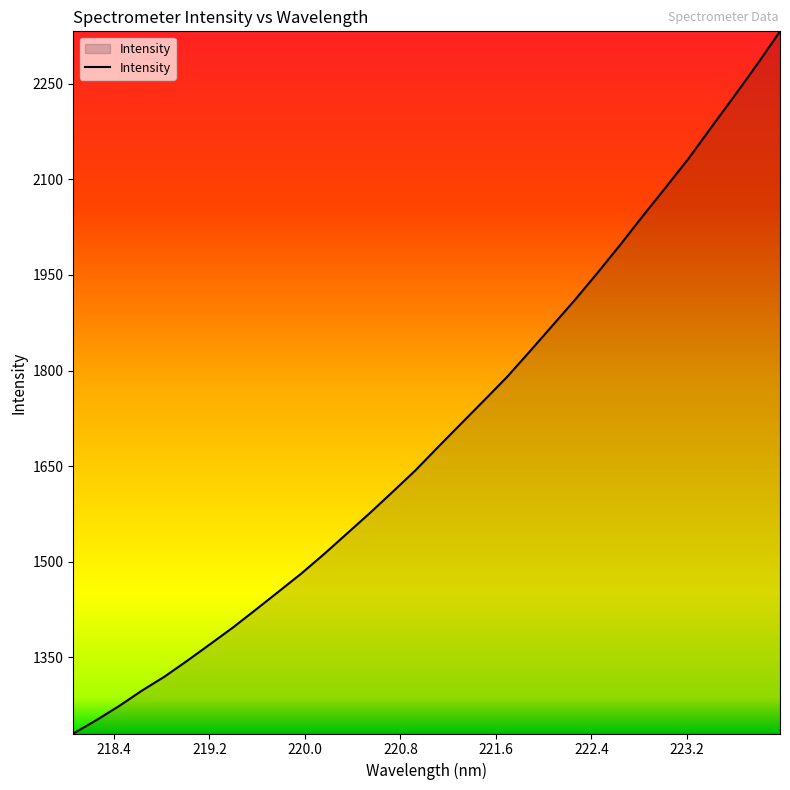

What is the maximum value shown in the chart?

2332.2